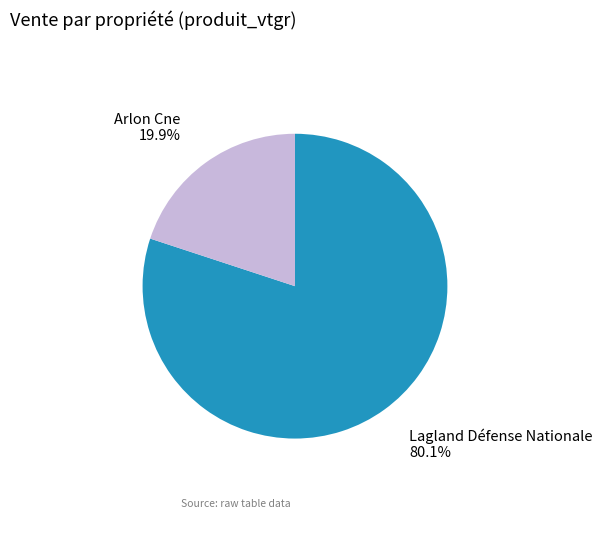

Is there a majority slice in this chart?

Yes